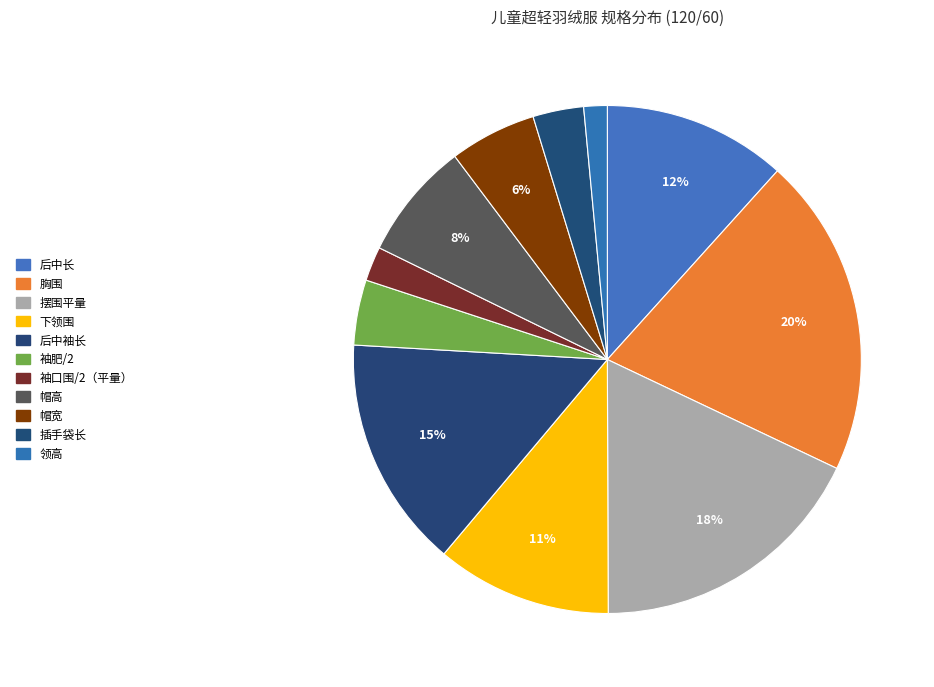

The 袖肥/2 slice represents 1% of the pie. True or false?

False